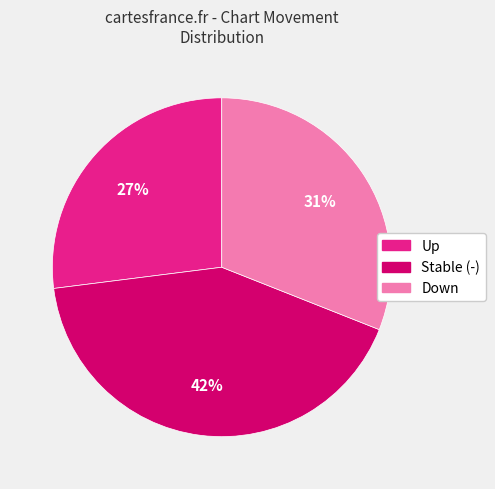

Is there a majority slice in this chart?

No